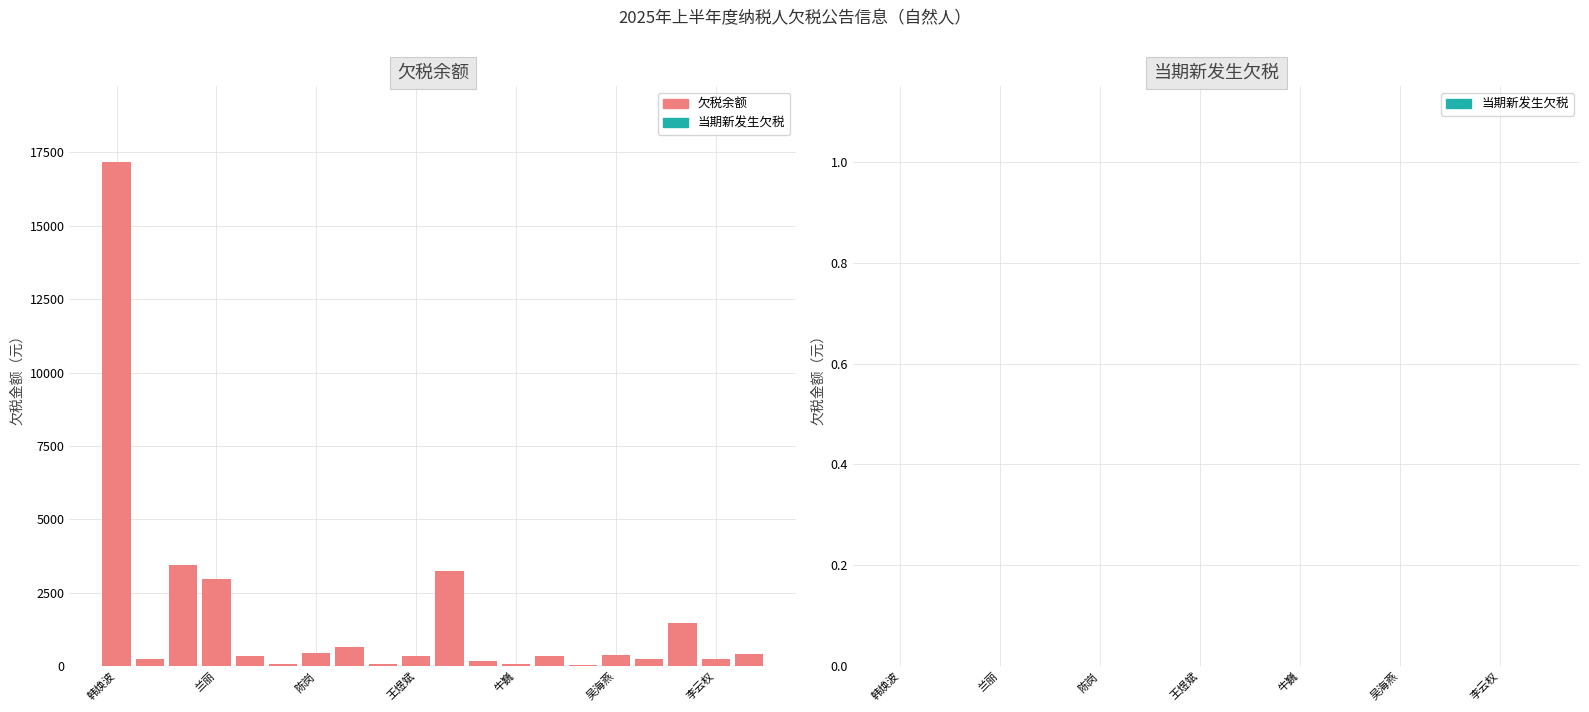

What is the sum of all values?

32409.2